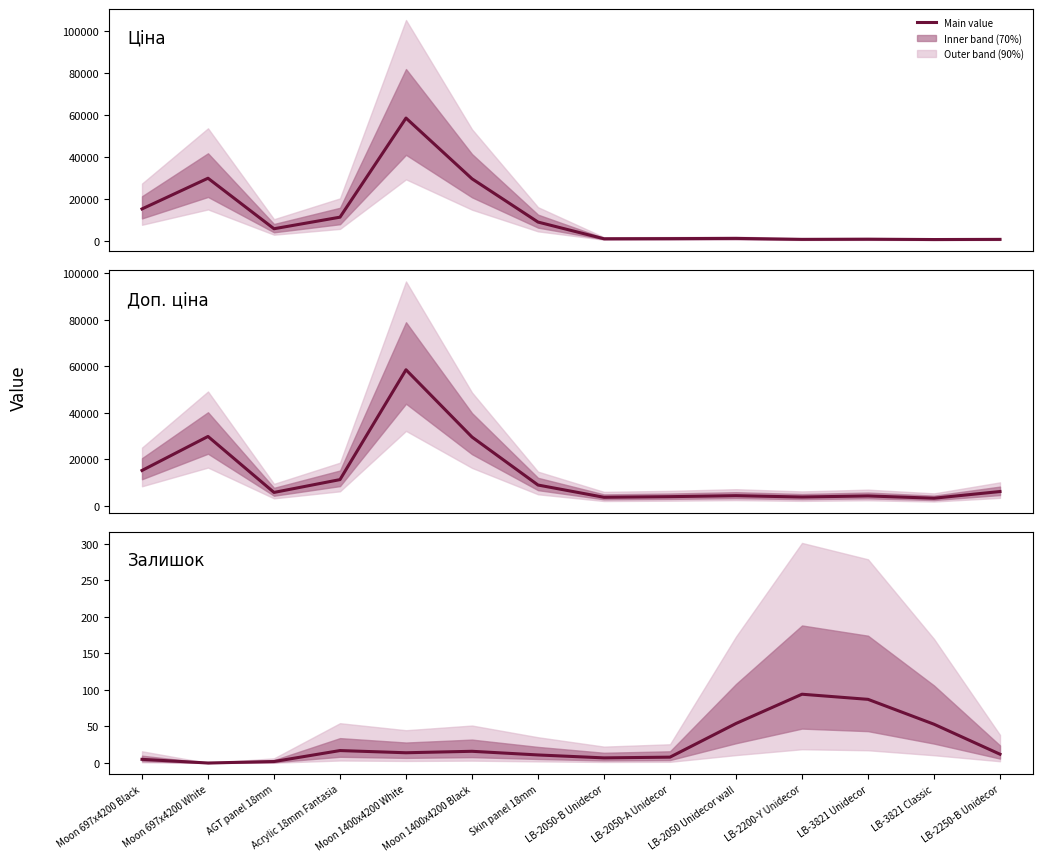

Which label corresponds to the smallest value in the chart?

Moon 697x4200 White